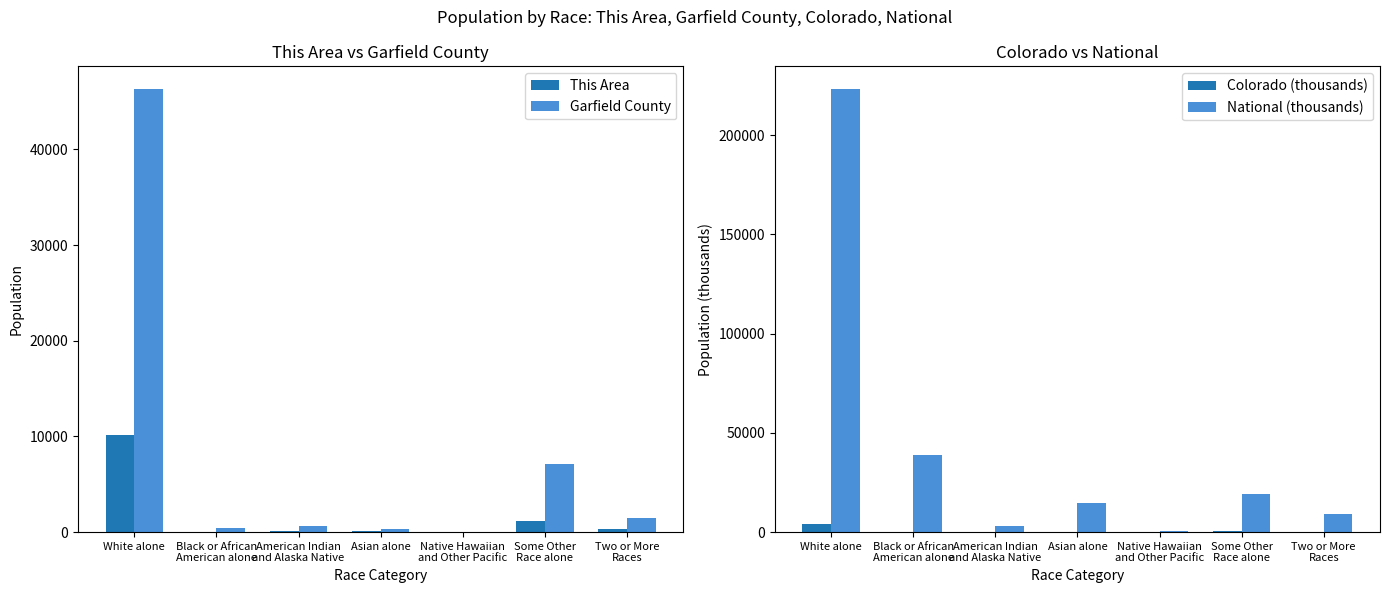

True or false: Garfield County has a value of 1460.0 at Two or More
Races.

True